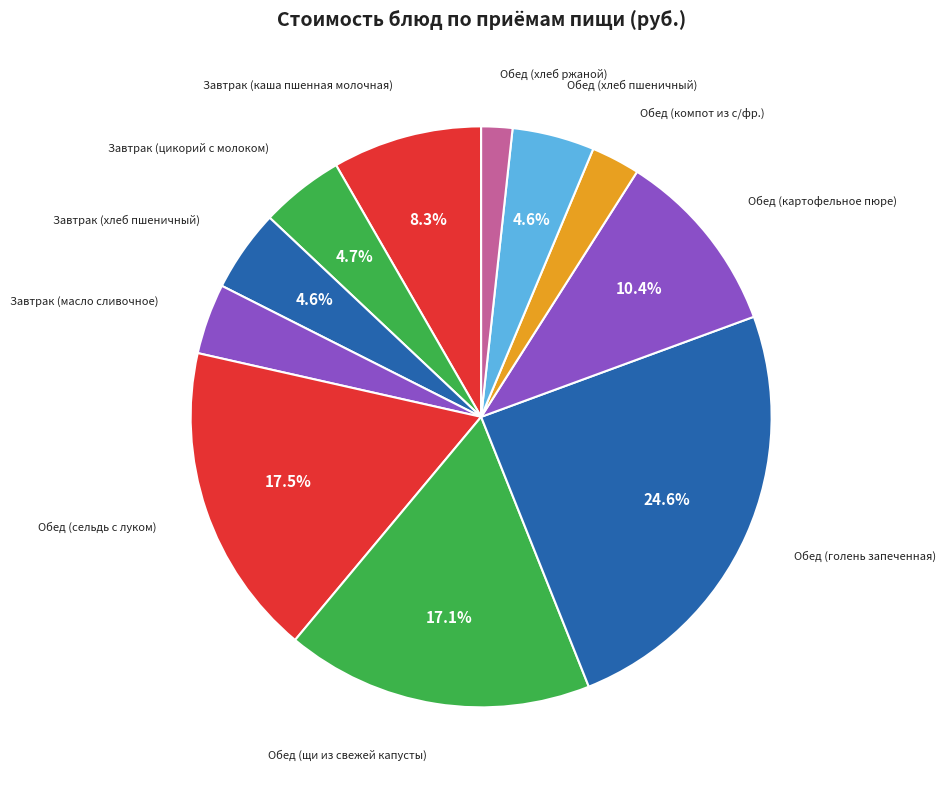

Which category has the smallest portion of the pie?

Обед (хлеб ржаной)